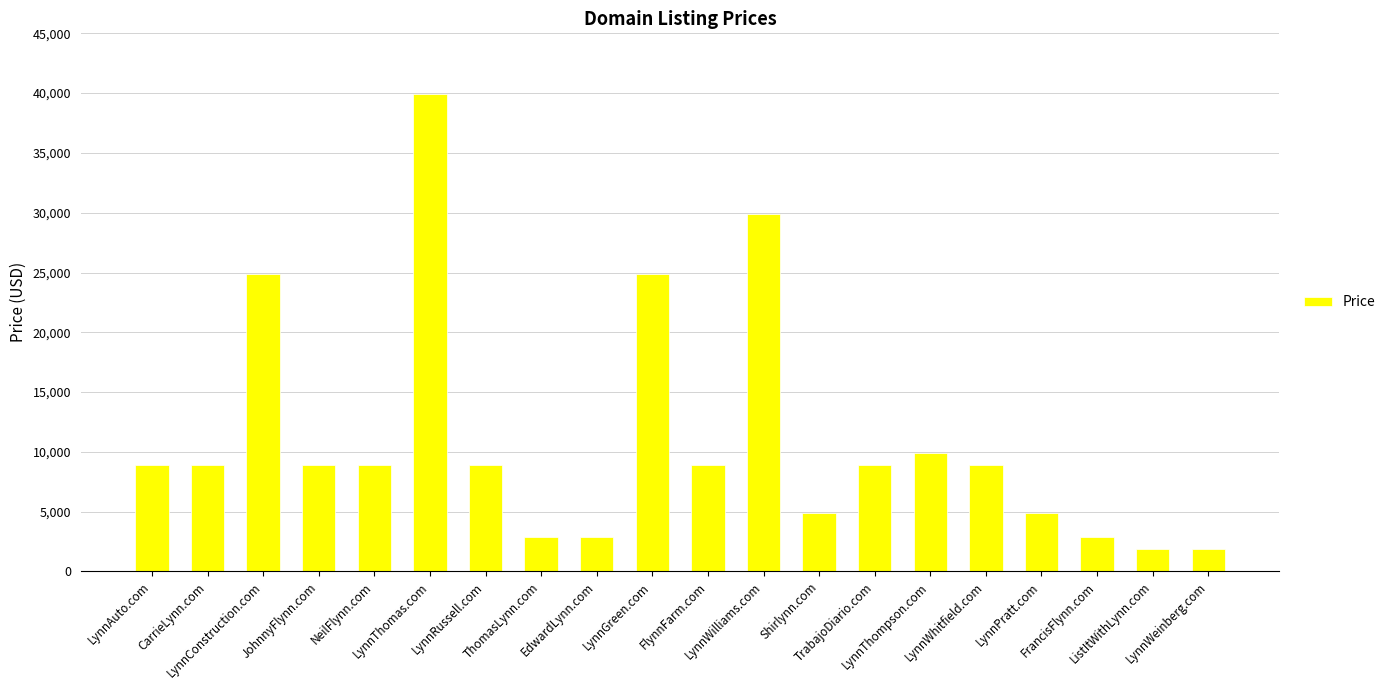

The value at EdwardLynn.com is 4862. True or false?

False